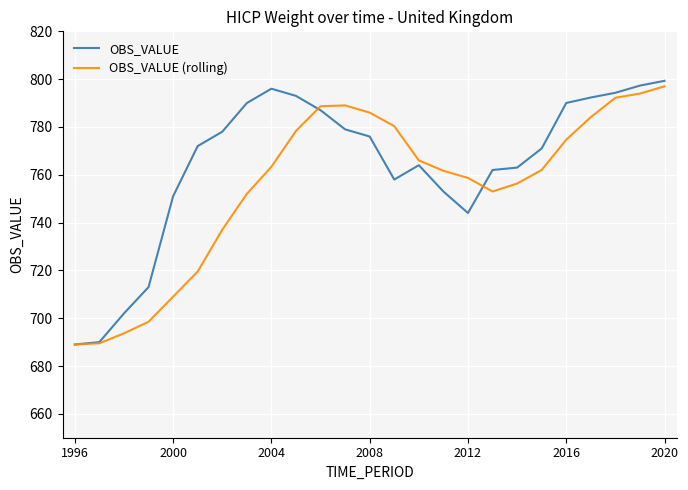

What is the sum of all OBS_VALUE (rolling) values?

18873.5